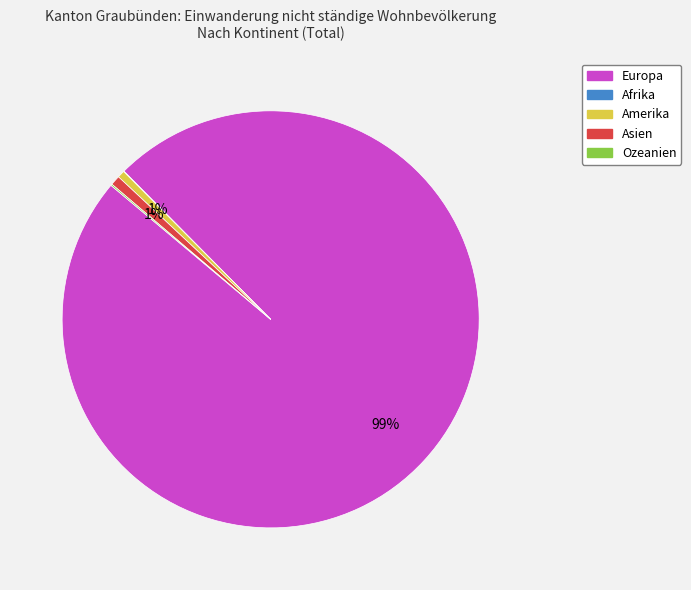

To the nearest percent, what is the average slice percentage?

20%